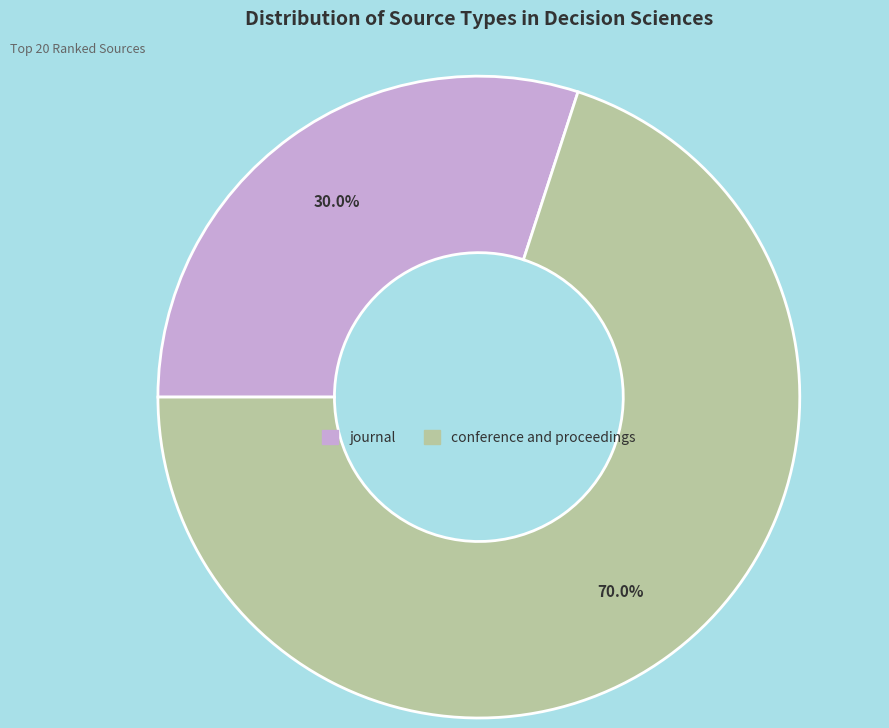

Combined, what portion of the pie is journal and conference and proceedings?

100.0%